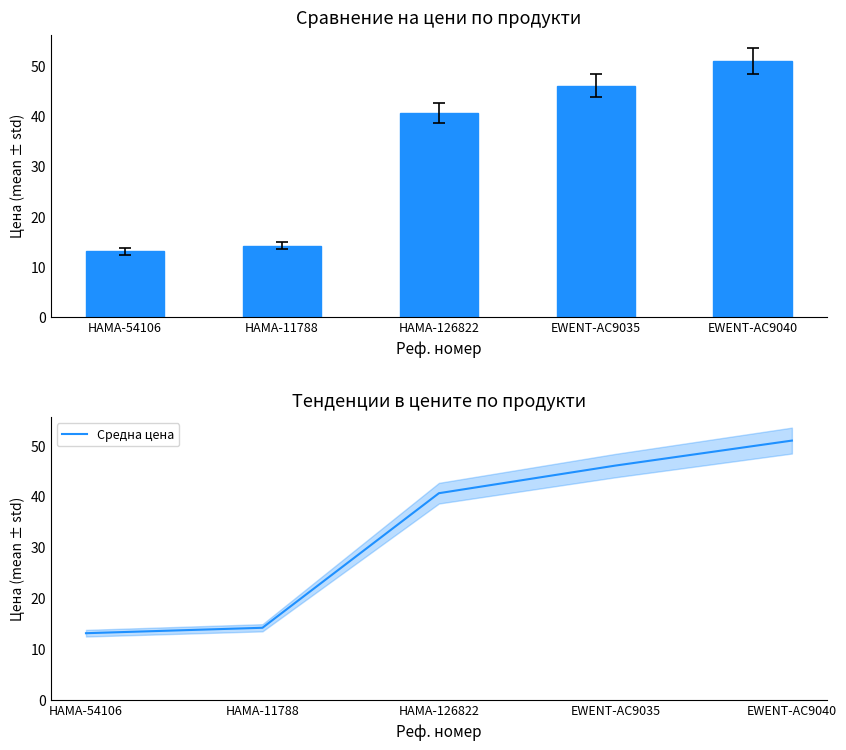

What is the maximum value shown in the chart?

51.0